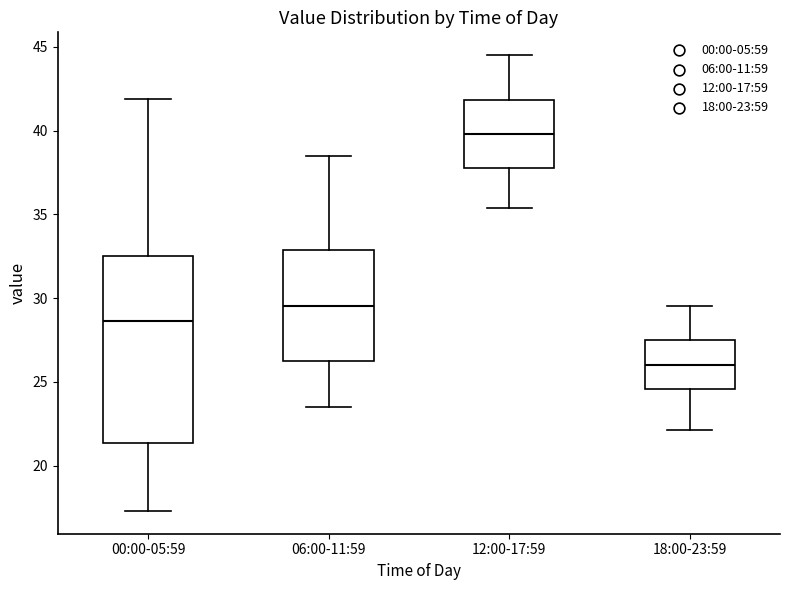

Reading left to right, read every box against the y-axis: the position of its median line, the range the box covers, and the ends of its whiskers. The values are not printed on the chart, so give them approximately, as read against the axis.

00:00-05:59: median 28.5, box 21.5 to 32.5, whiskers 17.5 to 42.0
06:00-11:59: median 29.5, box 26.5 to 33.0, whiskers 23.5 to 38.5
12:00-17:59: median 40.0, box 38.0 to 42.0, whiskers 35.5 to 44.5
18:00-23:59: median 26.0, box 24.5 to 27.5, whiskers 22.0 to 29.5